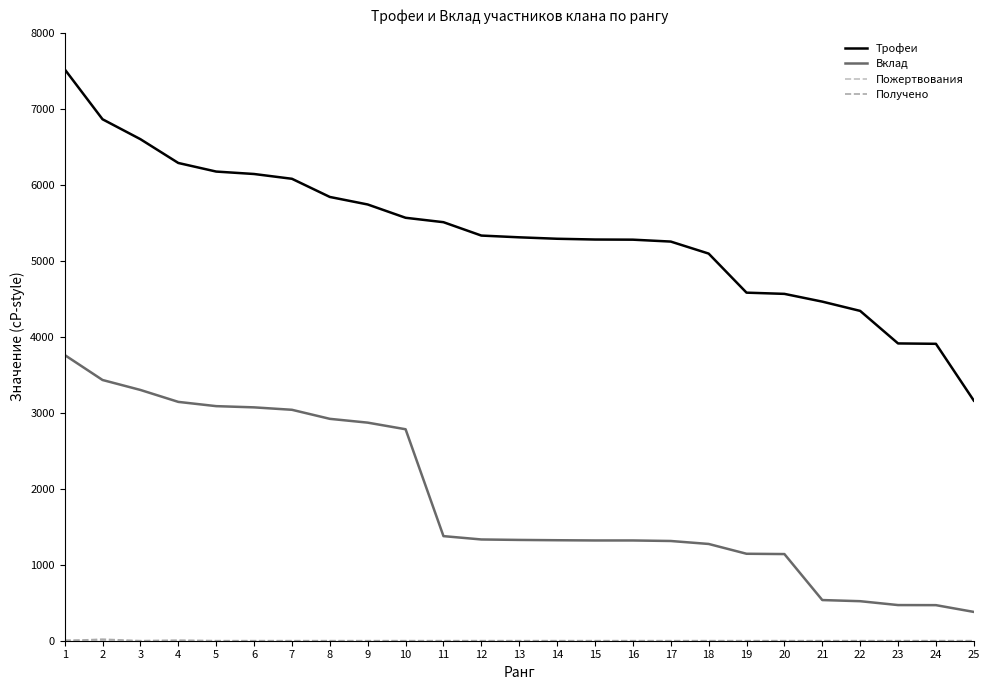

The Вклад series shows 469 at 23. True or false?

True